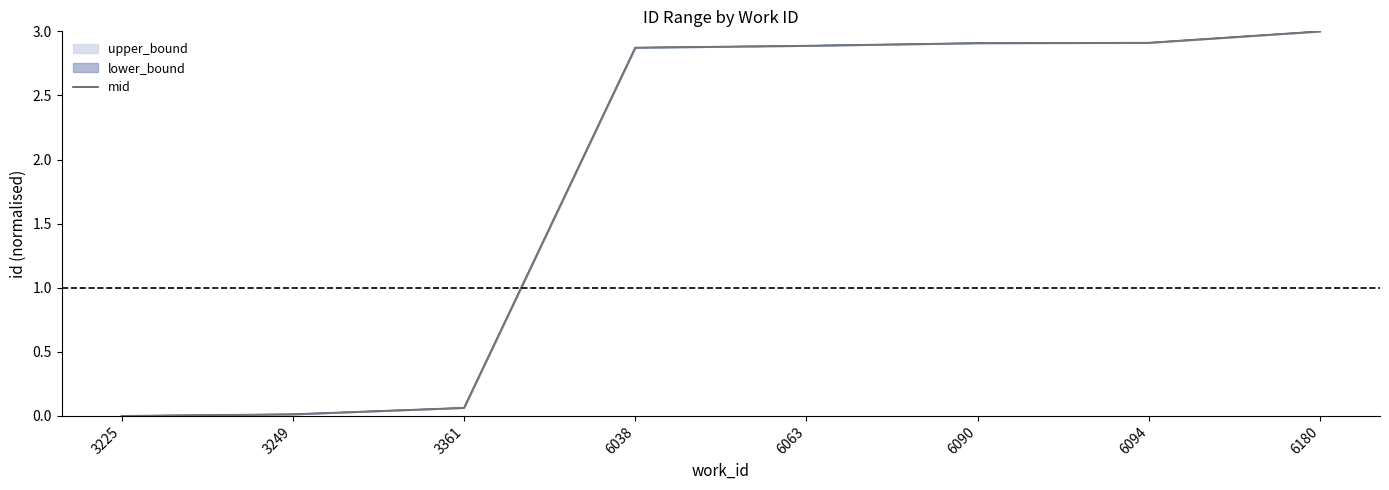

Where is the data nearest to the value 1?

3361